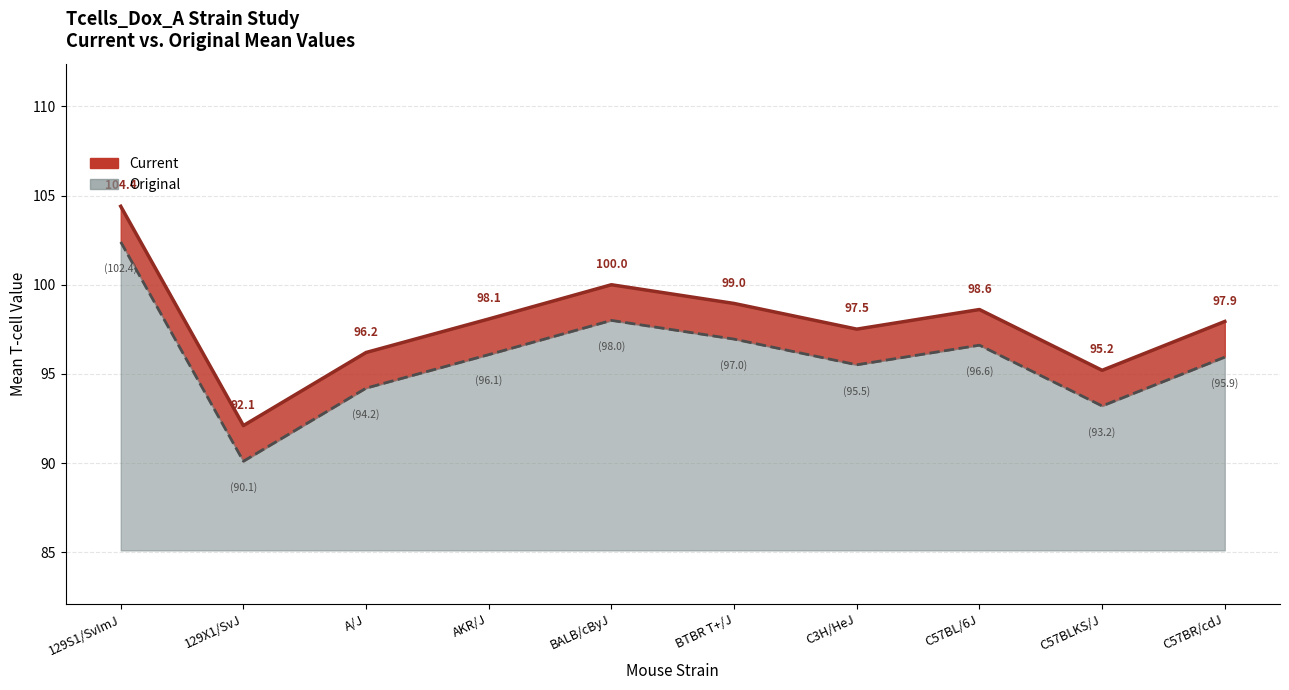

How many values are below 98?

5